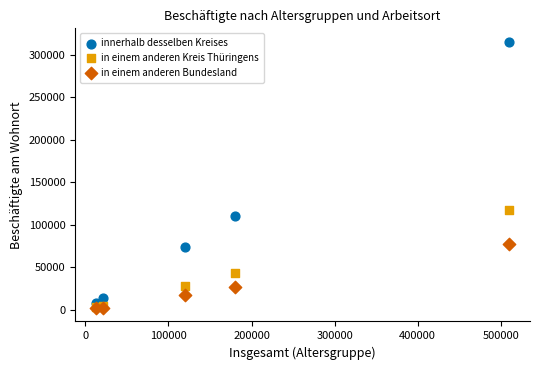

In the innerhalb desselben Kreises series, what Y value is closest to 161725?

110249